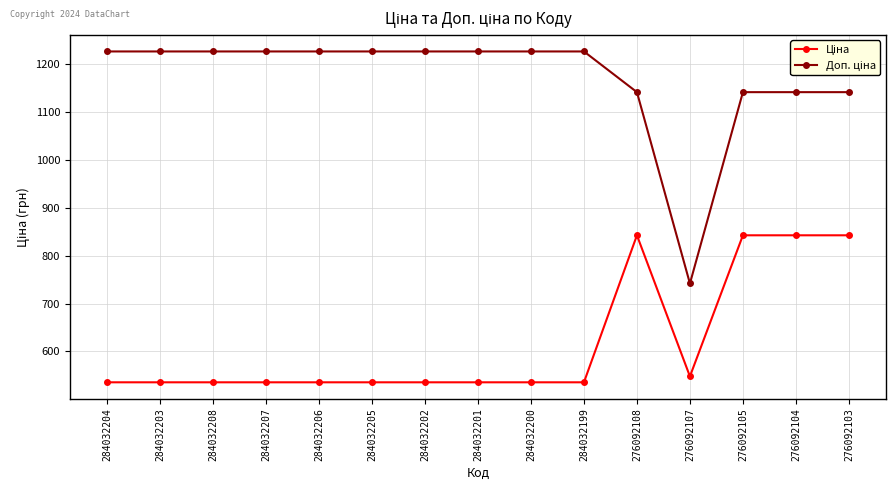

What is the difference between the highest and lowest values at 284032207?

691.7